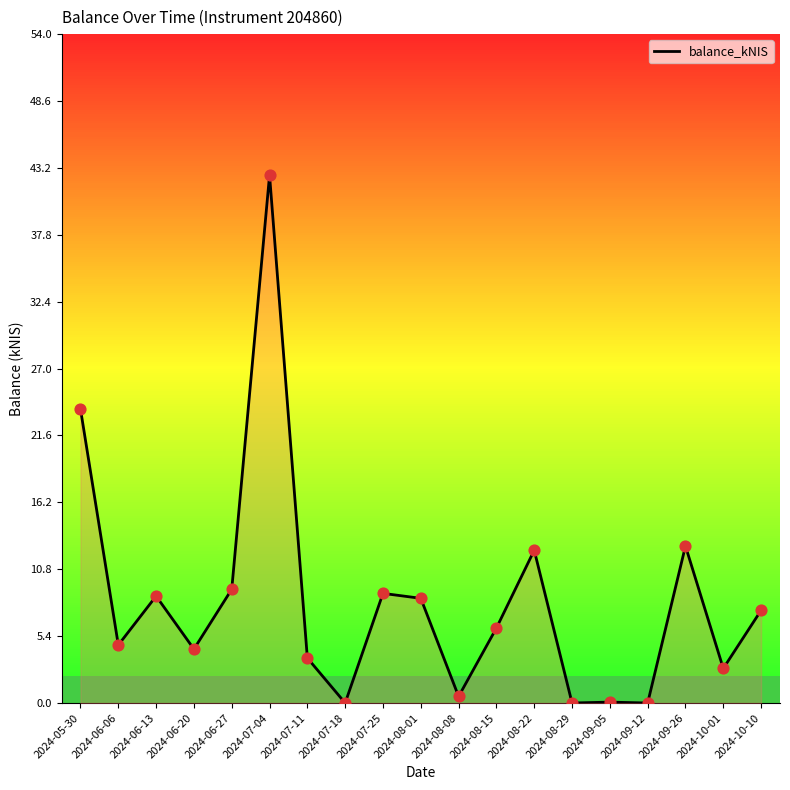

Approximately how many times larger is the value at 2024-06-13 compared to 2024-06-20?

2.0